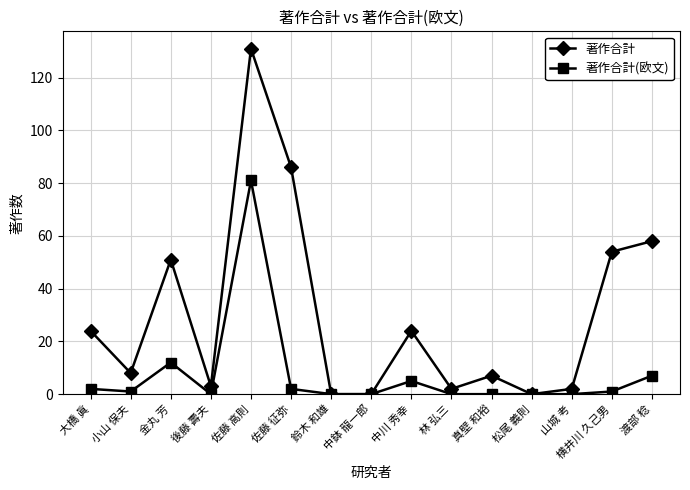

The 著作合計(欧文) series shows 7 at 渡部 稔. True or false?

True